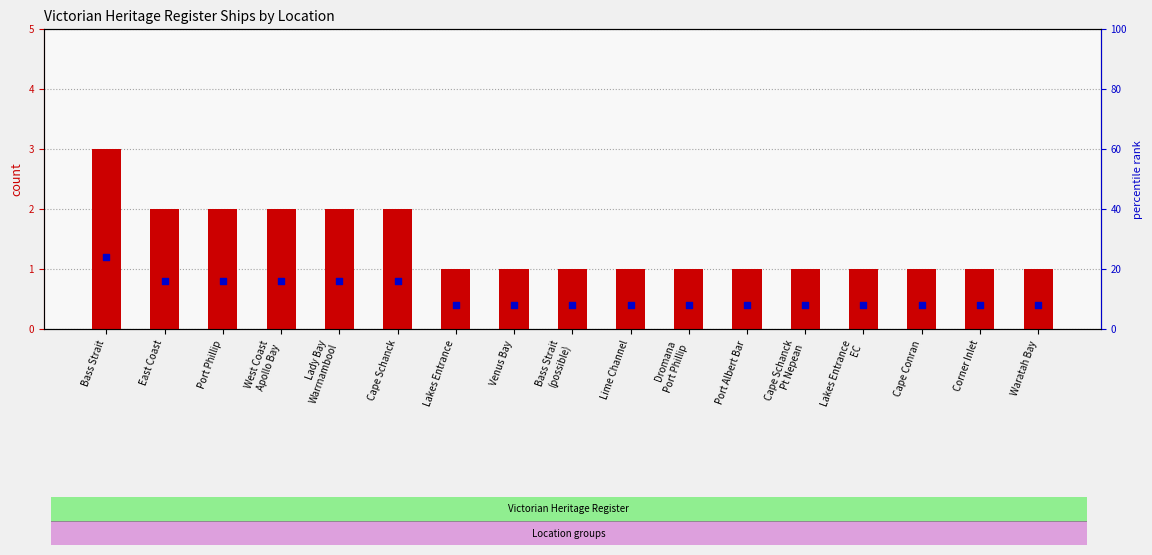

At which category is the sum across all series the highest?

Bass Strait